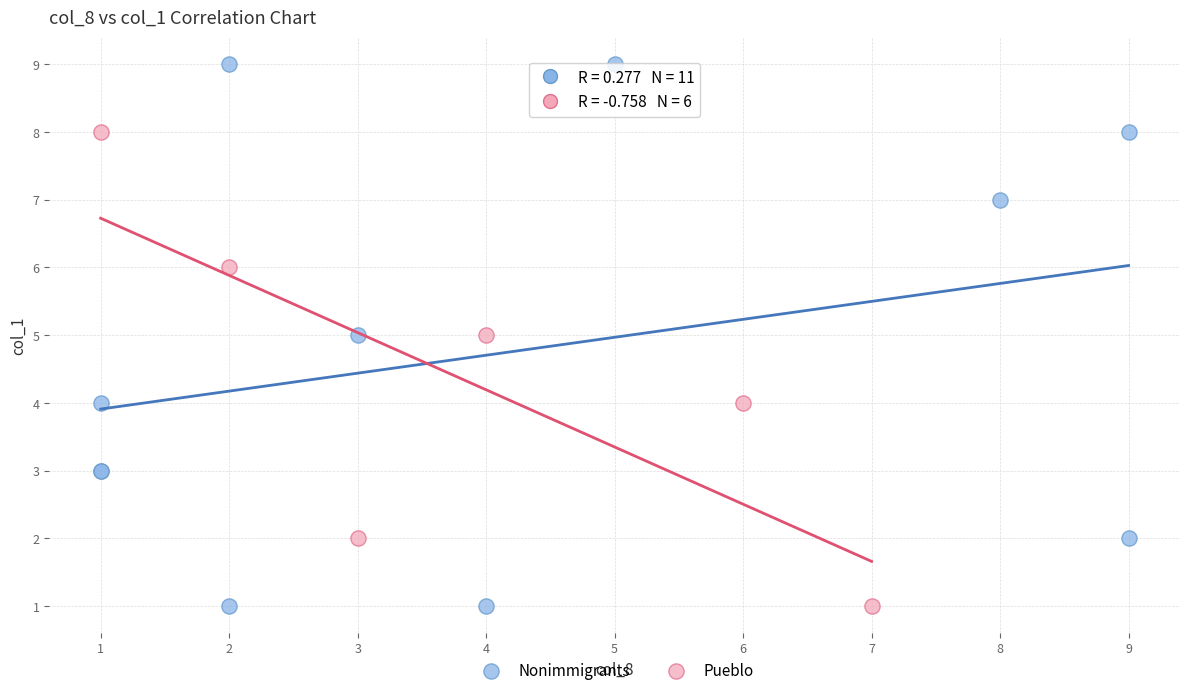

Which series has the largest Y range (max minus min)?

Nonimmigrants